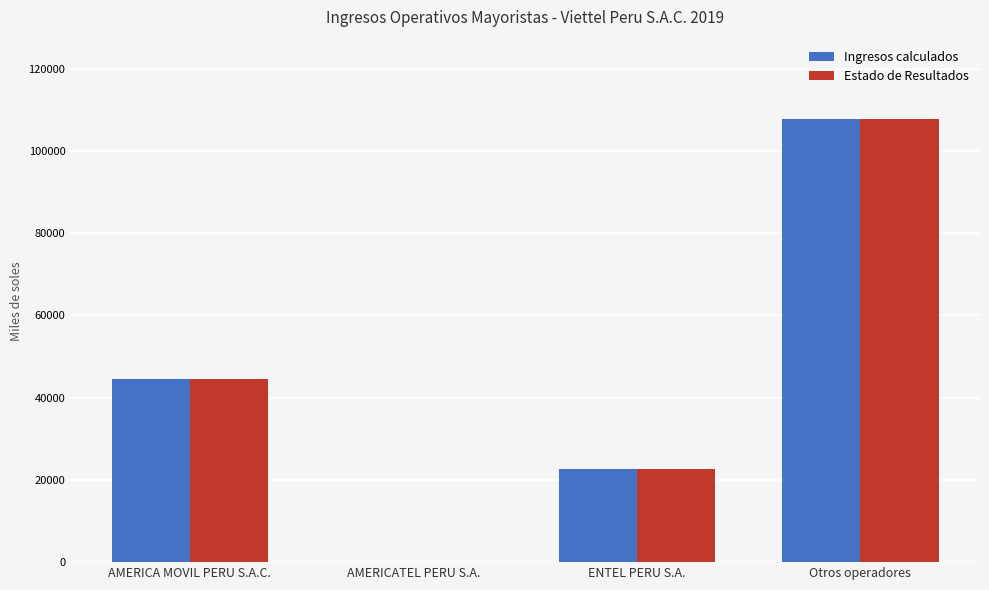

Reading left to right, extract all data points from this chart.

Ingresos calculados: 44581.7	132.9	22643.4	107687.4
Estado de Resultados: 44581.7	132.9	22643.4	107687.4